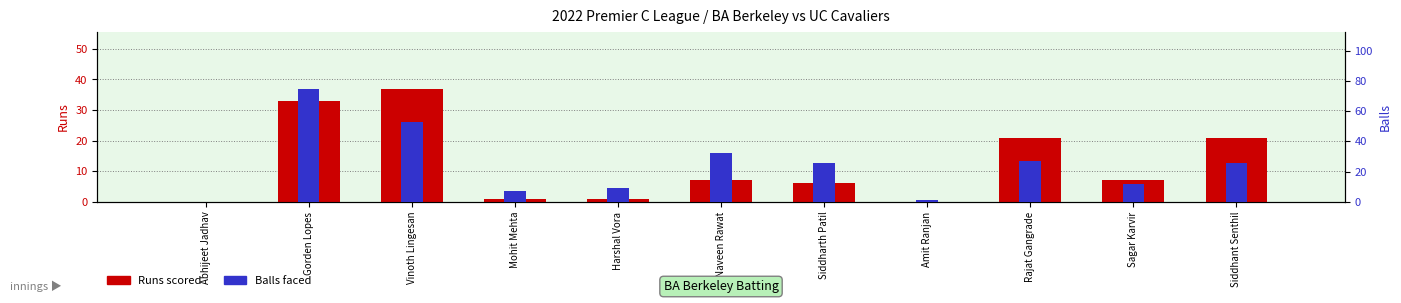

Which category has the highest value across all series?

Gorden Lopes